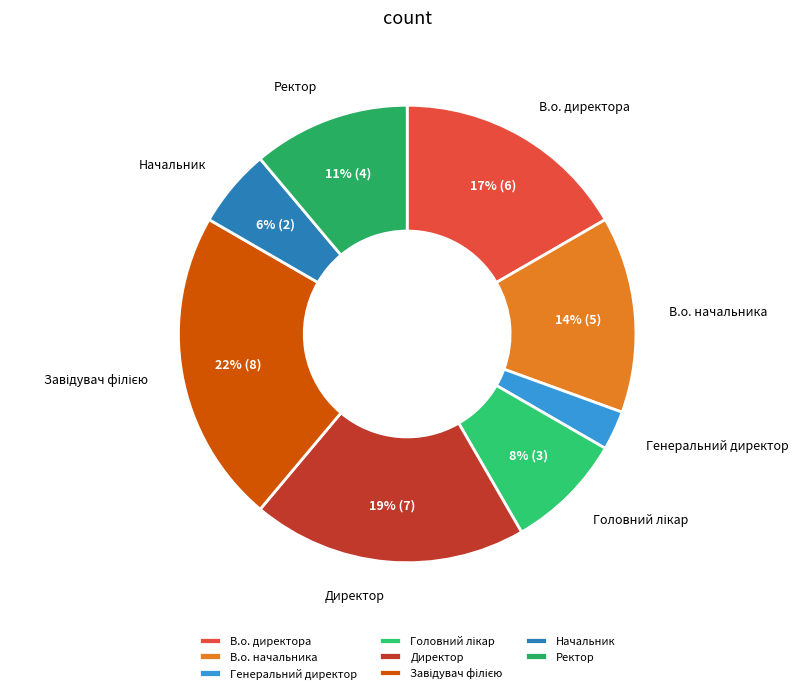

To the nearest percent, what is the difference between the largest and smallest slice percentages?

19%